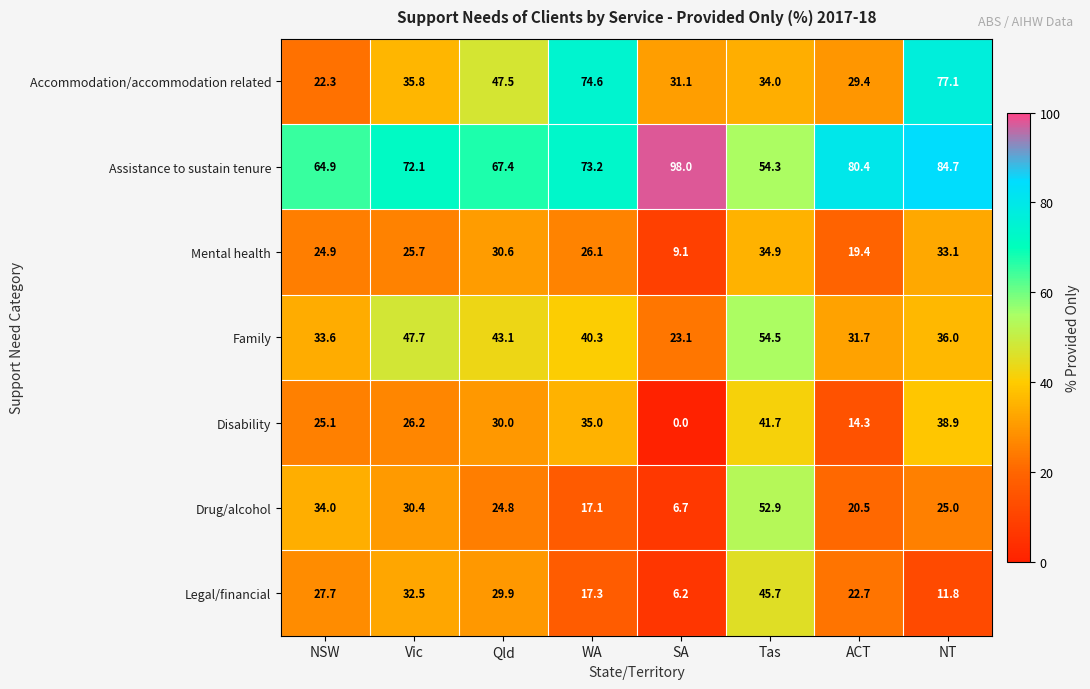

At how many categories does at least one series exceed 80?

3